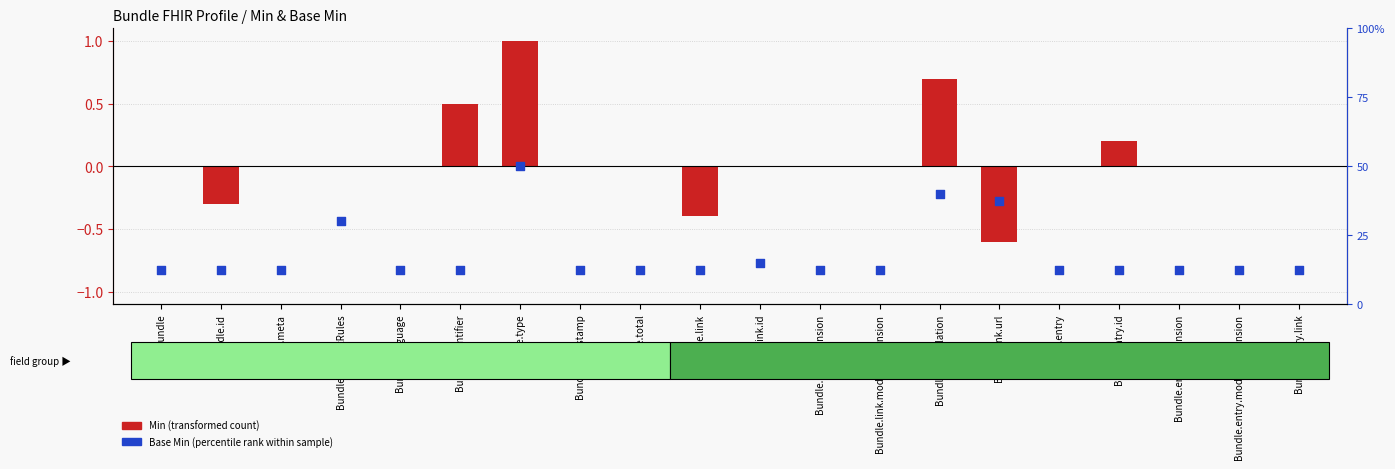

Is the value of Min (transformed) at Bundle.link.relation greater than the value of Base Min (percentile rank) at Bundle?

Yes